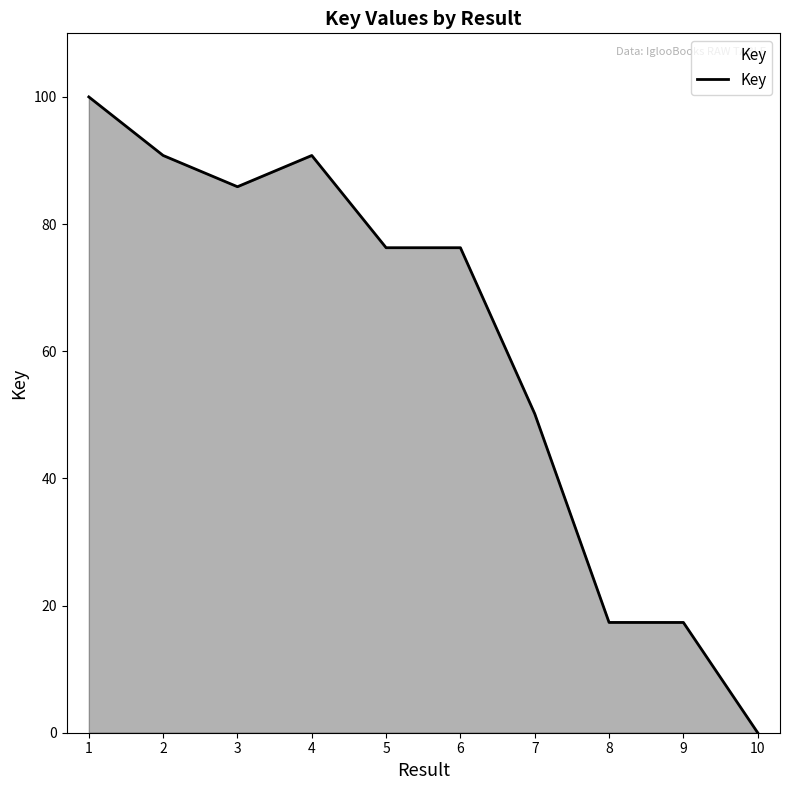

What is the difference between the values at 5 and 9?

58.9